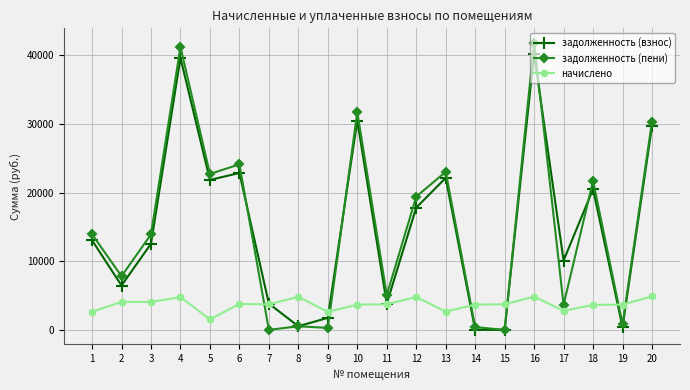

List the series in order of their peak value, lowest first.

начислено, задолженность (взнос), задолженность (пени)